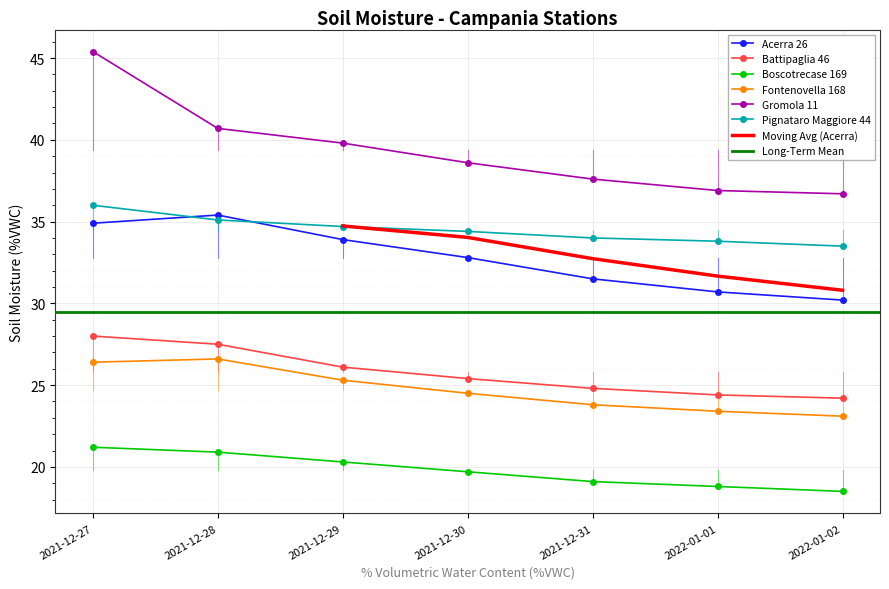

What is the difference between the maximum and minimum values in the Fontenovella 168 series?

3.5